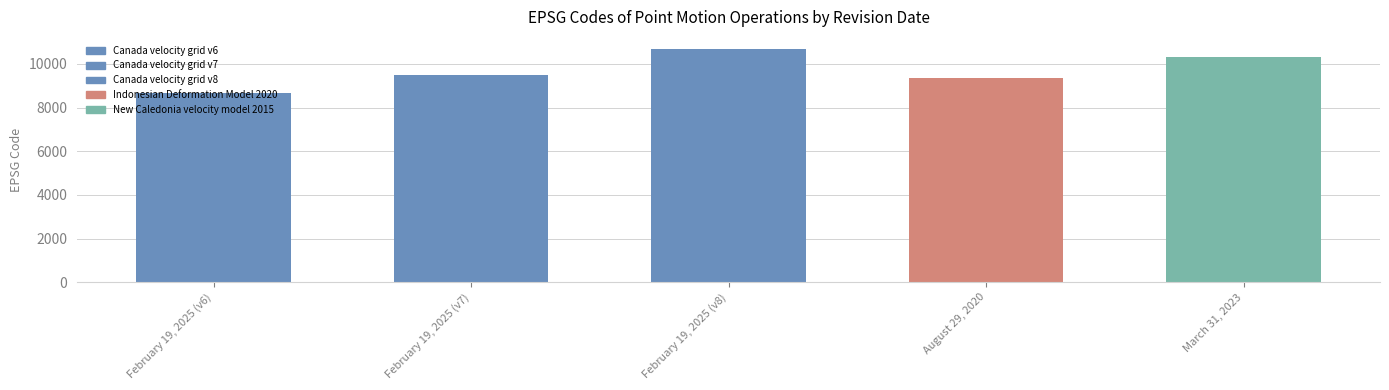

Rank the categories by value from highest to lowest.

February 19, 2025 (v8), March 31, 2023, February 19, 2025 (v7), August 29, 2020, February 19, 2025 (v6)